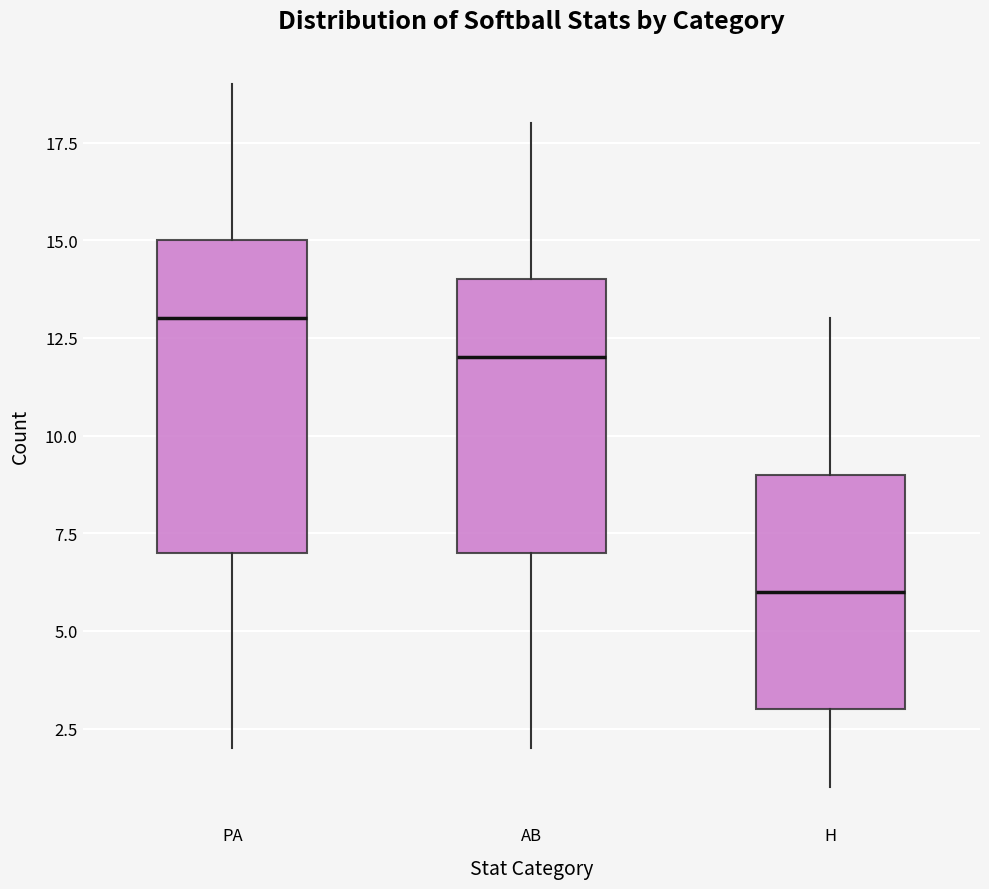

Which box is the tallest, from its lower edge to its upper edge?

PA